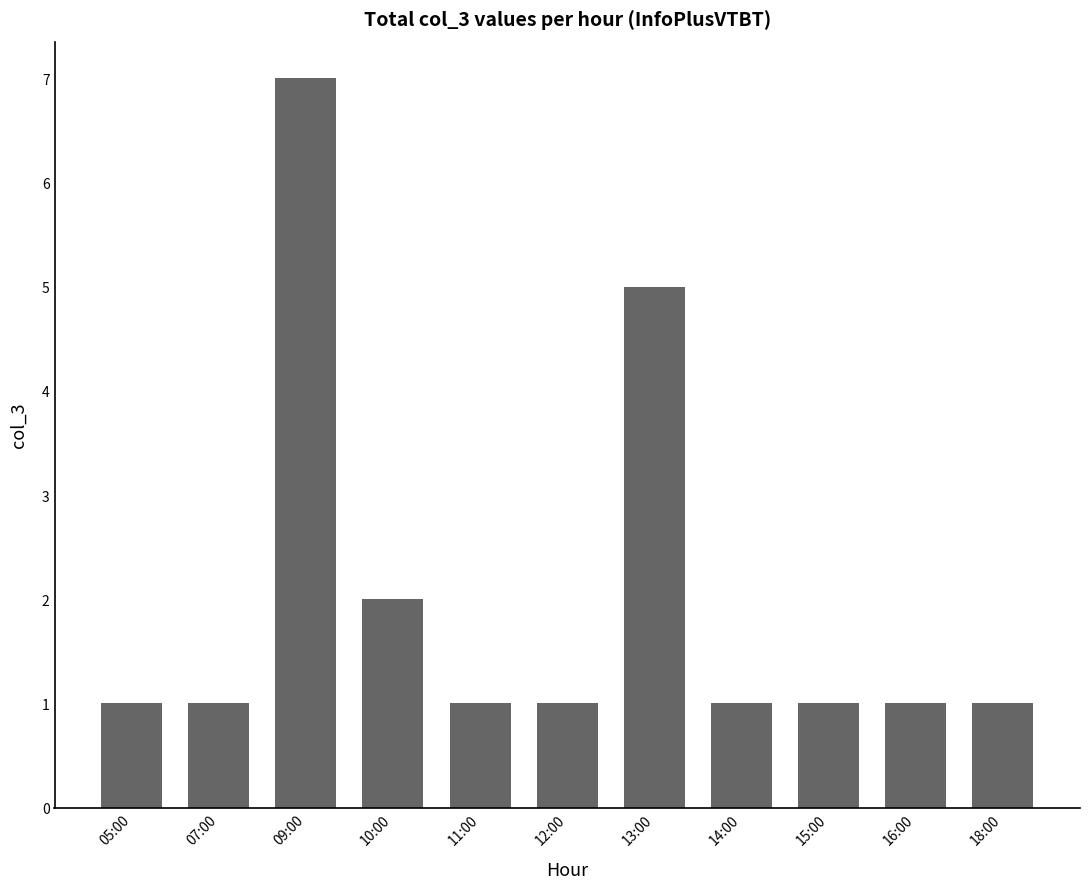

How many bars are there in total?

11